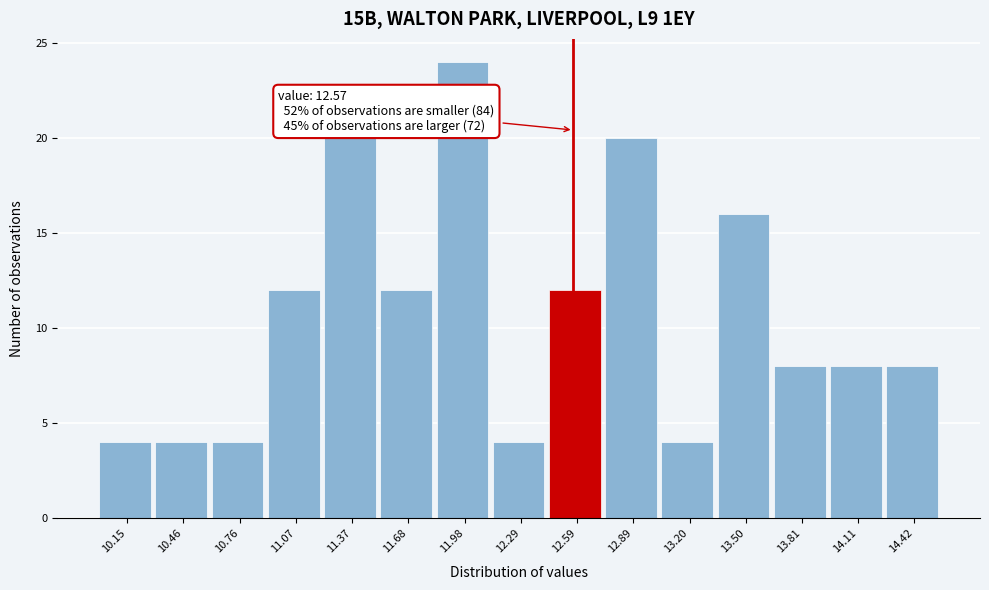

Over which range of the x-axis is the bar tallest?

11.85 to 12.15